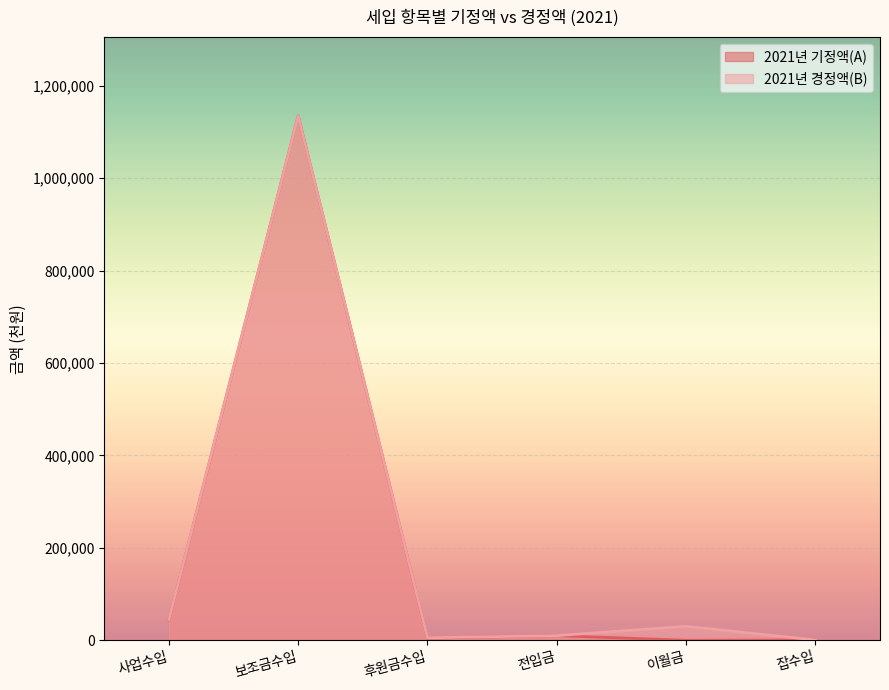

What is the sum of the 2021년 경정액(B) values at 보조금수입 and 사업수입?

1179251